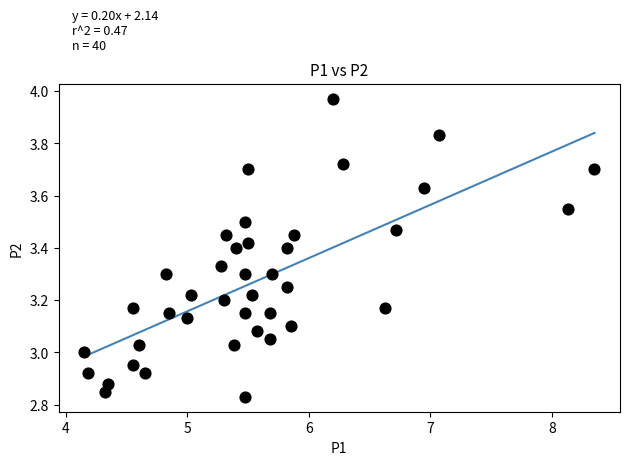

What is the range of X values (max minus min)?

4.2